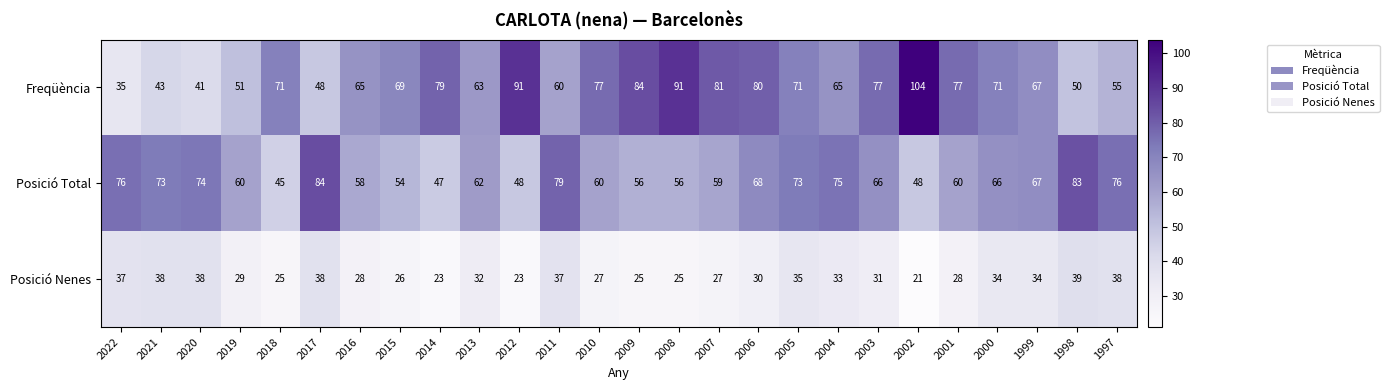

Rank the series at 2009 from lowest to highest value.

Posició Nenes, Posició Total, Freqüència